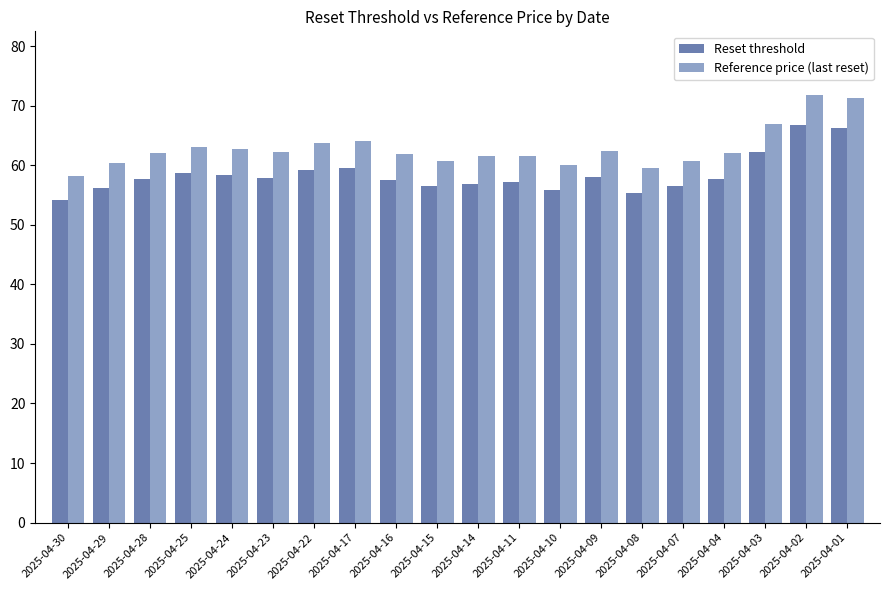

What is the greatest value displayed?

71.7